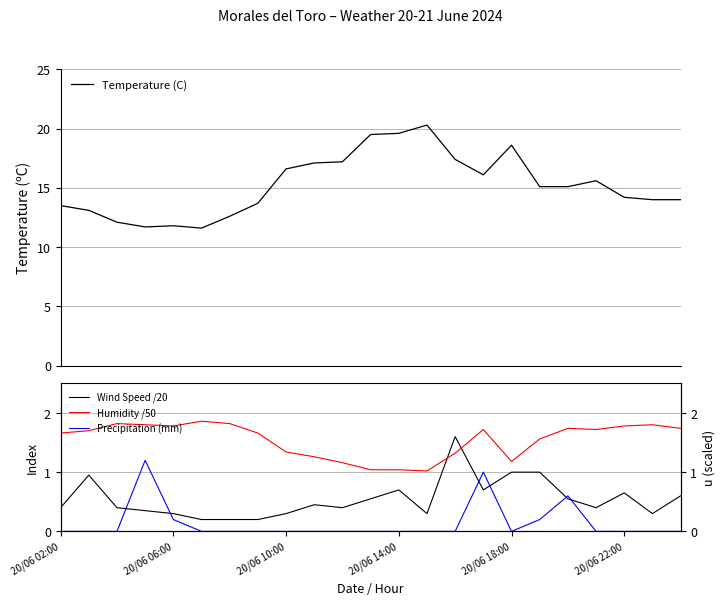

Is the value of Wind Speed /20 at 15 greater than the value of Temperature (C) at 17?

No